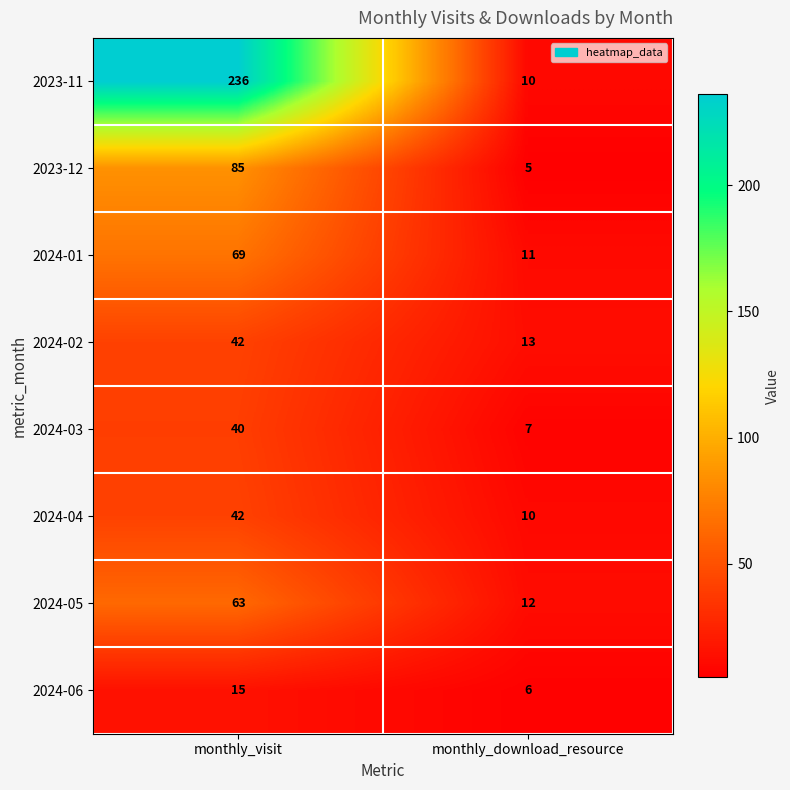

Is it true that 2024-03 equals 40 at monthly_visit?

True